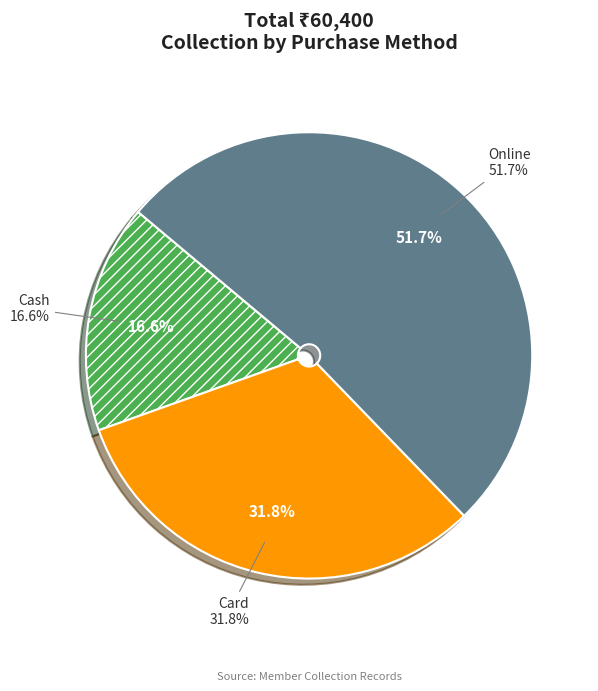

How many segments does this pie chart have?

3